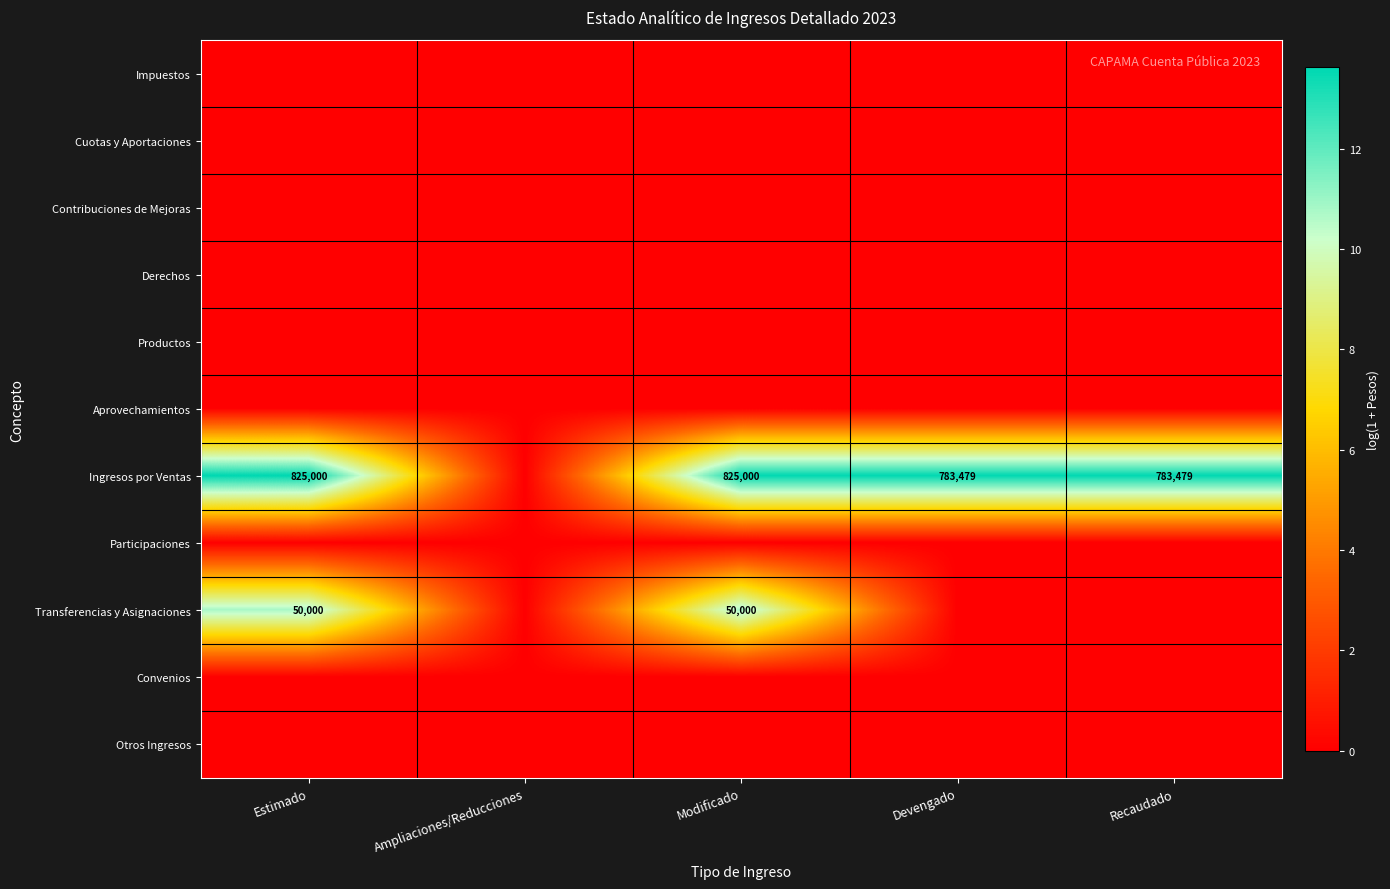

Between Devengado and Estimado, which is larger?

Devengado